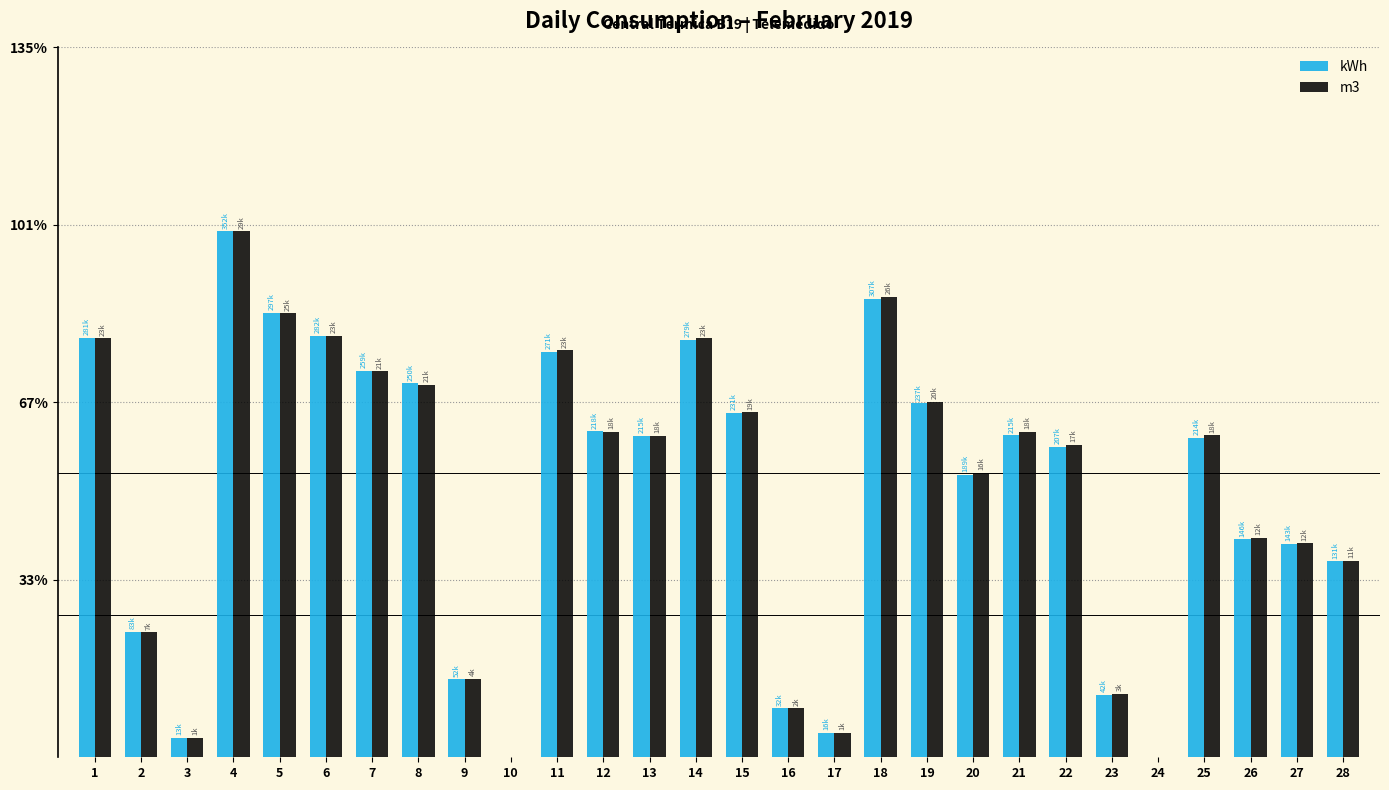

What are all the series names shown in the legend?

kWh, m3